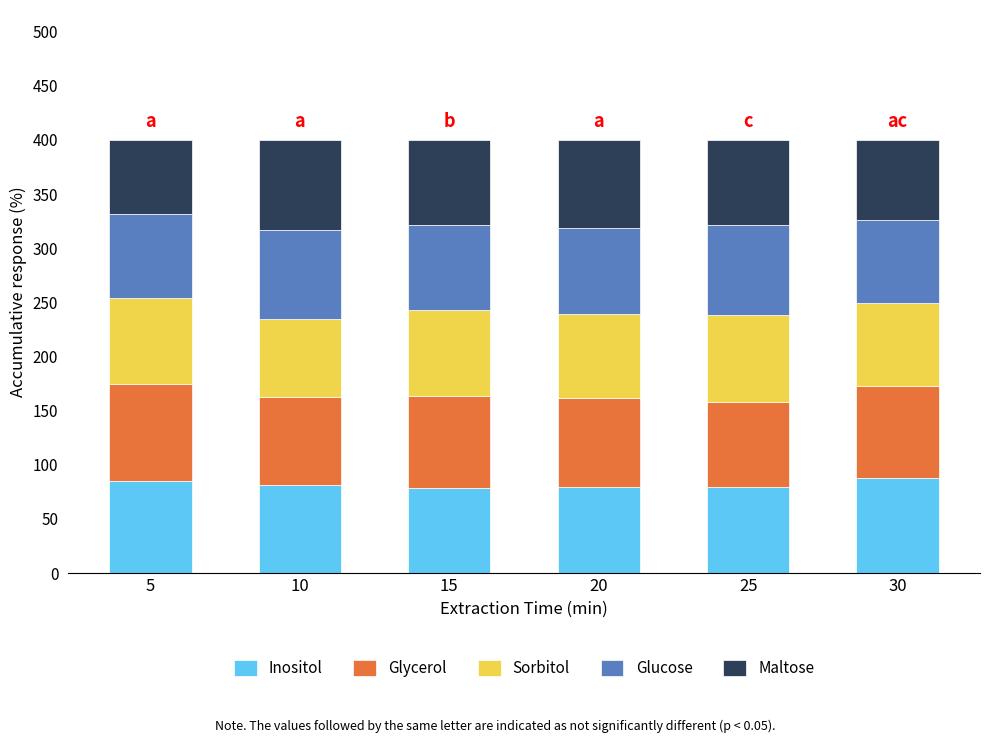

What is the total value across all series at 10?

400.0